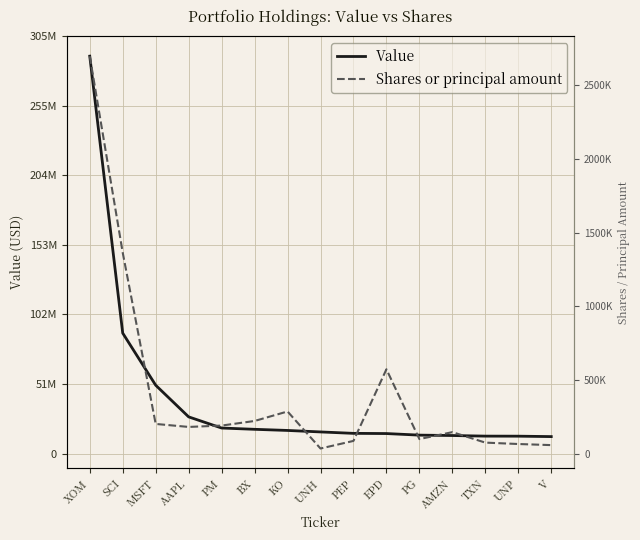

The value of Shares or principal amount at XOM is 290904819.0. True or false?

True